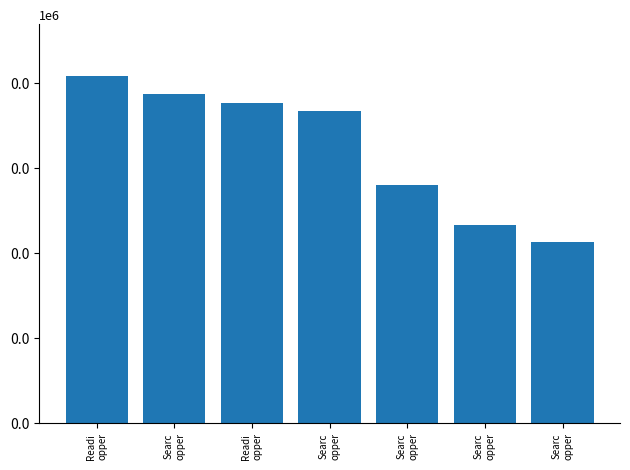

What is the change in value from Readi
opper to Searc
opper?

-4793